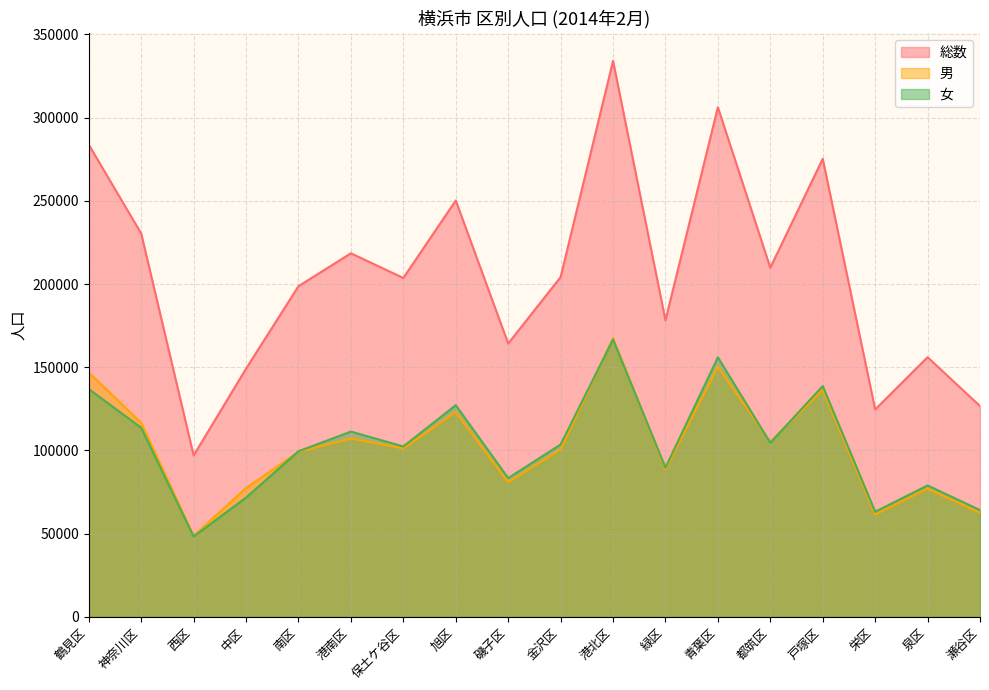

What are all the series names shown in the legend?

総数, 男, 女